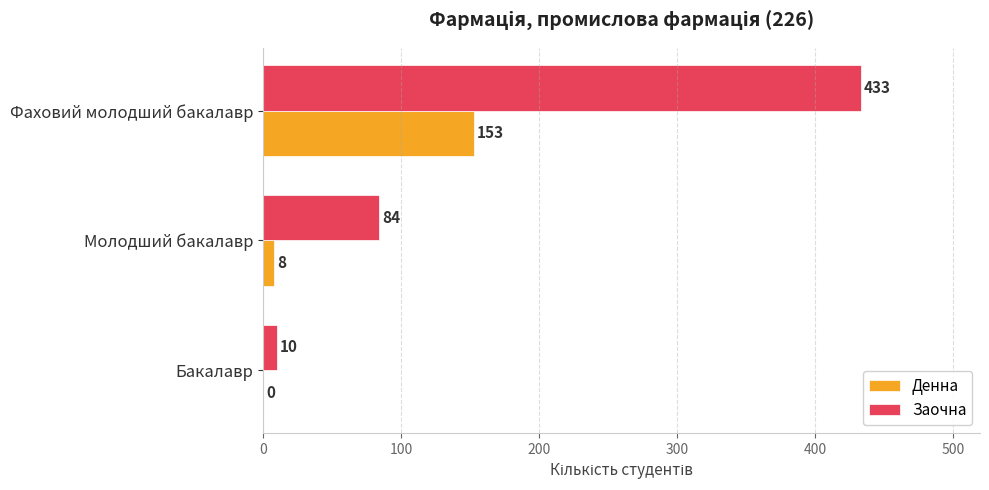

What is the greatest value displayed?

433